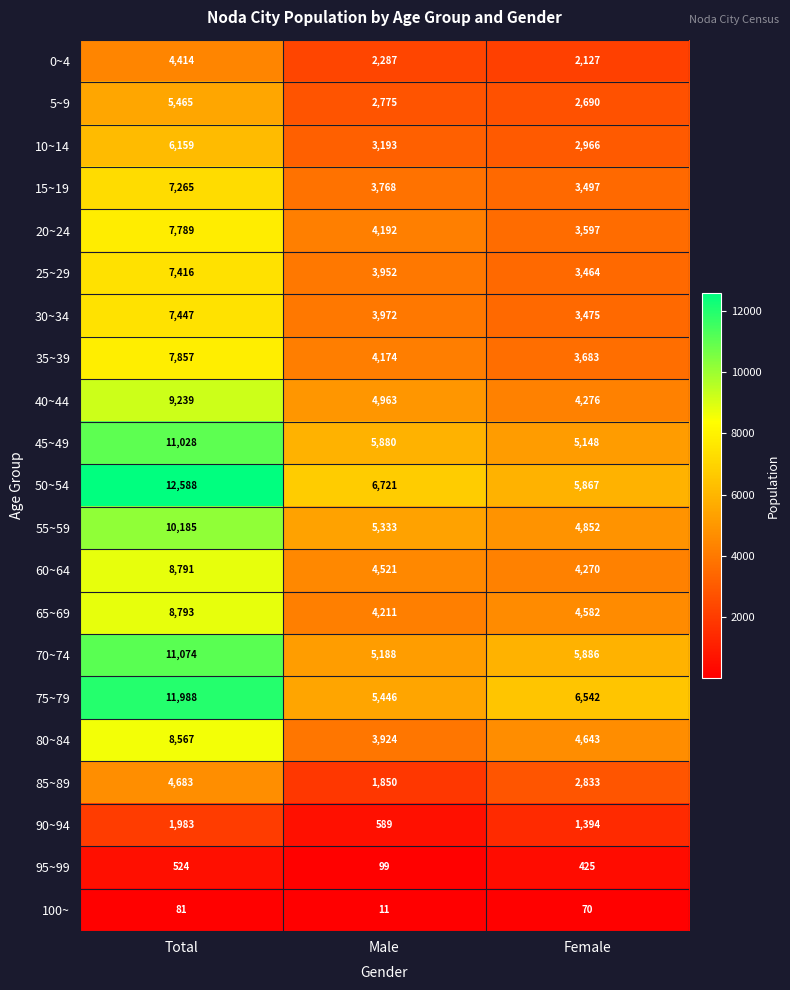

True or false: 10~14 has a value of 3193 at Male.

True